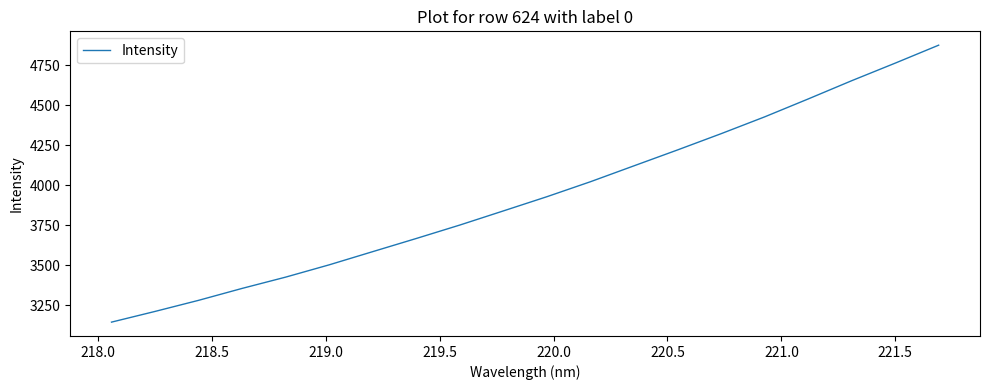

What is the smallest value displayed?

3145.8